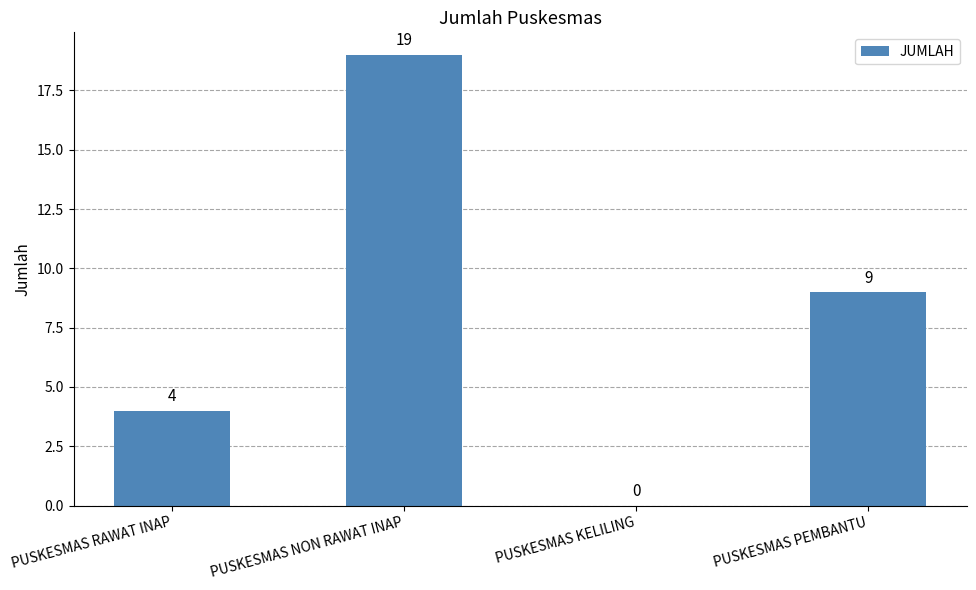

The chart shows a value of -12 at PUSKESMAS KELILING. True or false?

False